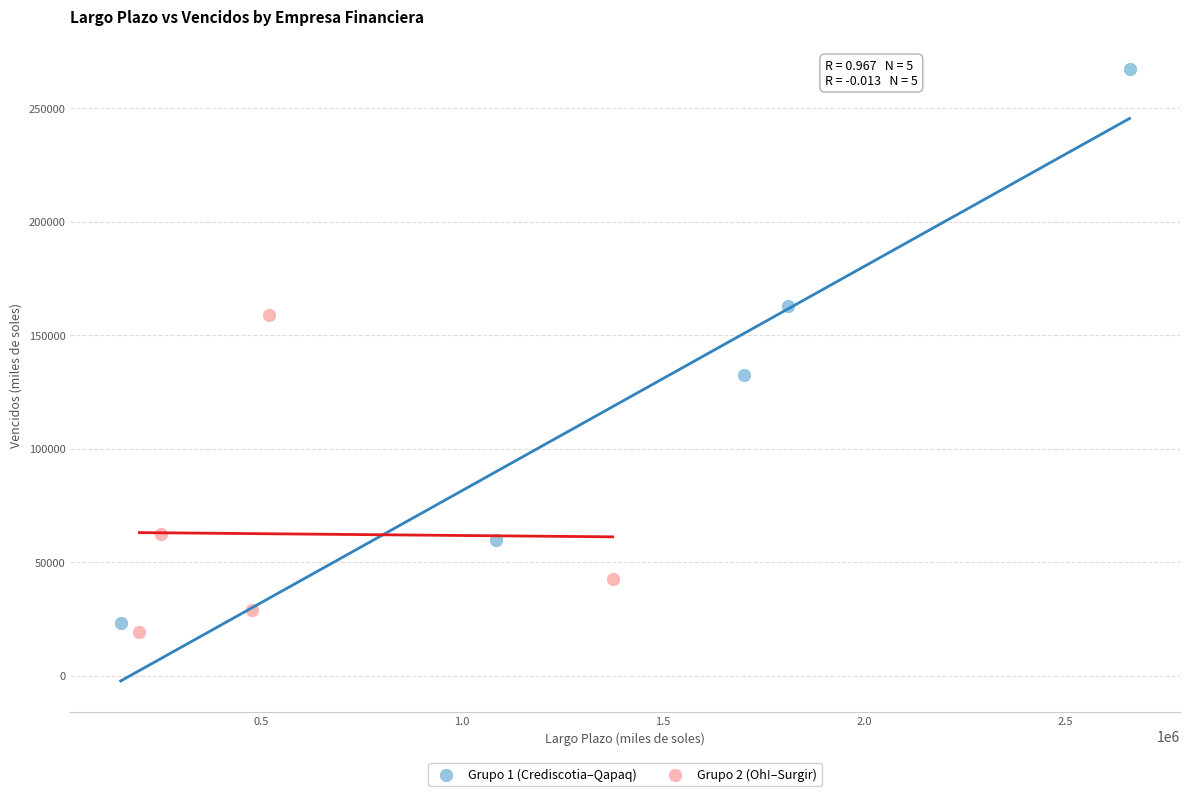

Which series has the widest spread of Y values?

Grupo 1 (Crediscotia–Qapaq)